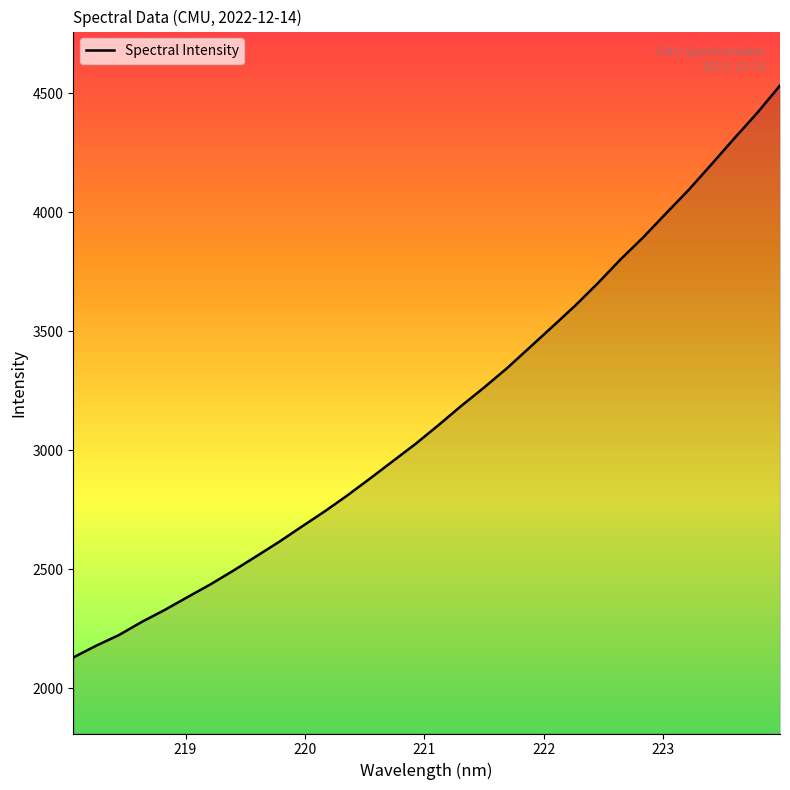

What is the maximum value shown in the chart?

4531.7